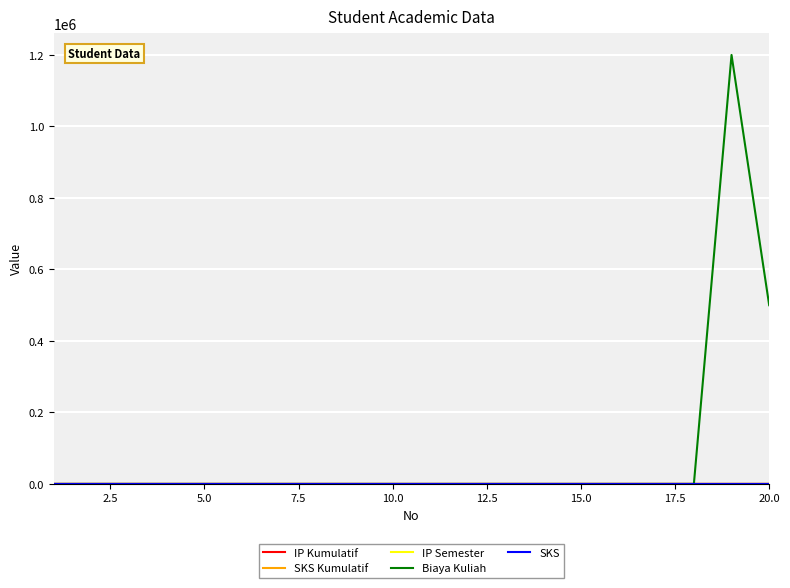

Which series has the largest total across all categories?

Biaya Kuliah